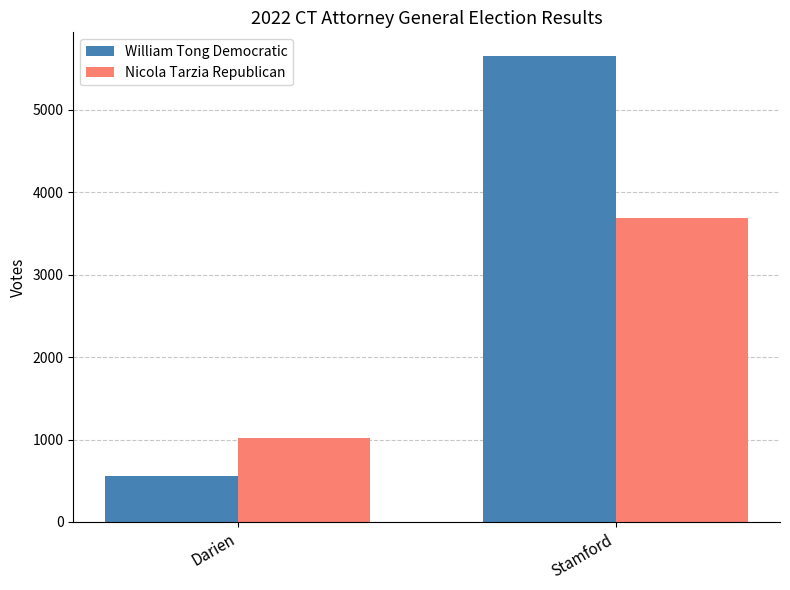

Count the number of categories in the chart.

2